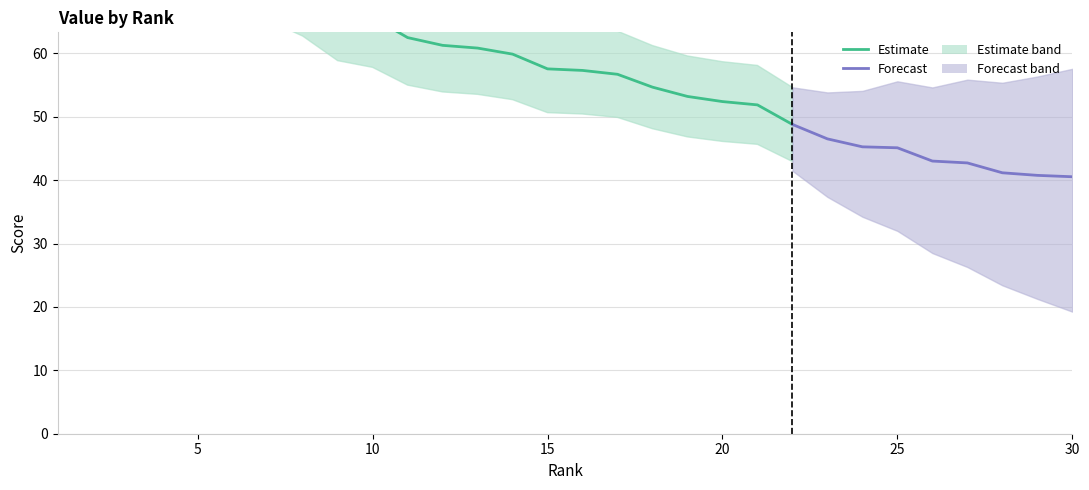

Rank the categories by value from lowest to highest.

30, 29, 28, 27, 26, 25, 24, 23, 22, 21, 20, 19, 18, 17, 16, 15, 14, 13, 12, 11, 10, 9, 8, 7, 6, 5, 4, 3, 2, 1